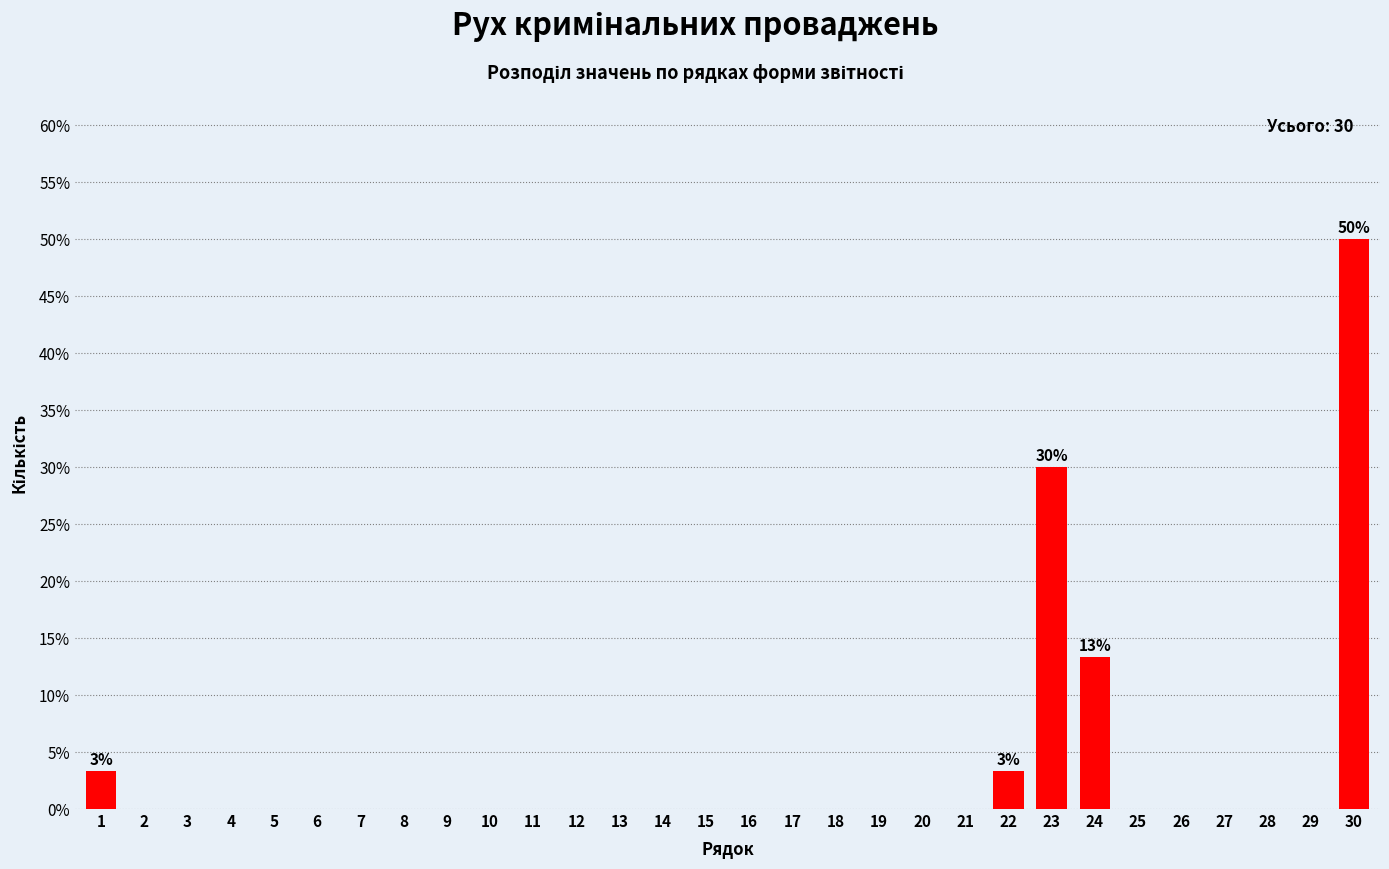

Reading left to right, extract all data points from this chart.

1=3.3	2=0.0	3=0.0	4=0.0	5=0.0	6=0.0	7=0.0	8=0.0	9=0.0	10=0.0	11=0.0	12=0.0	13=0.0	14=0.0	15=0.0	16=0.0	17=0.0	18=0.0	19=0.0	20=0.0	21=0.0	22=3.3	23=30.0	24=13.3	25=0.0	26=0.0	27=0.0	28=0.0	29=0.0	30=50.0